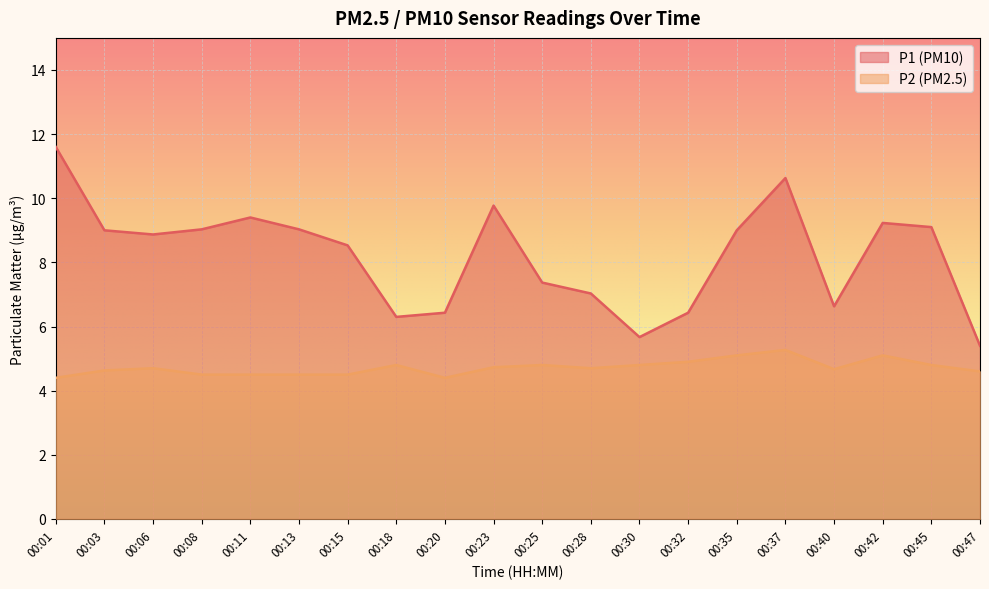

True or false: P2 and P1 cross at least once.

False